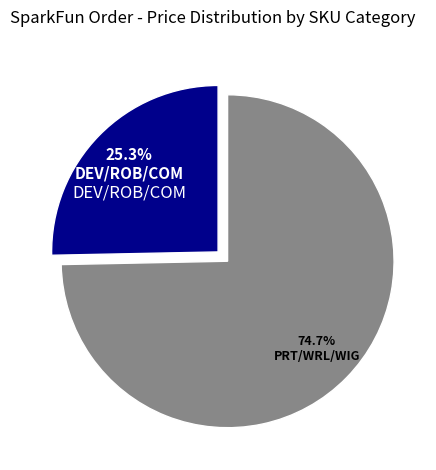

How many slices are in this pie chart?

2